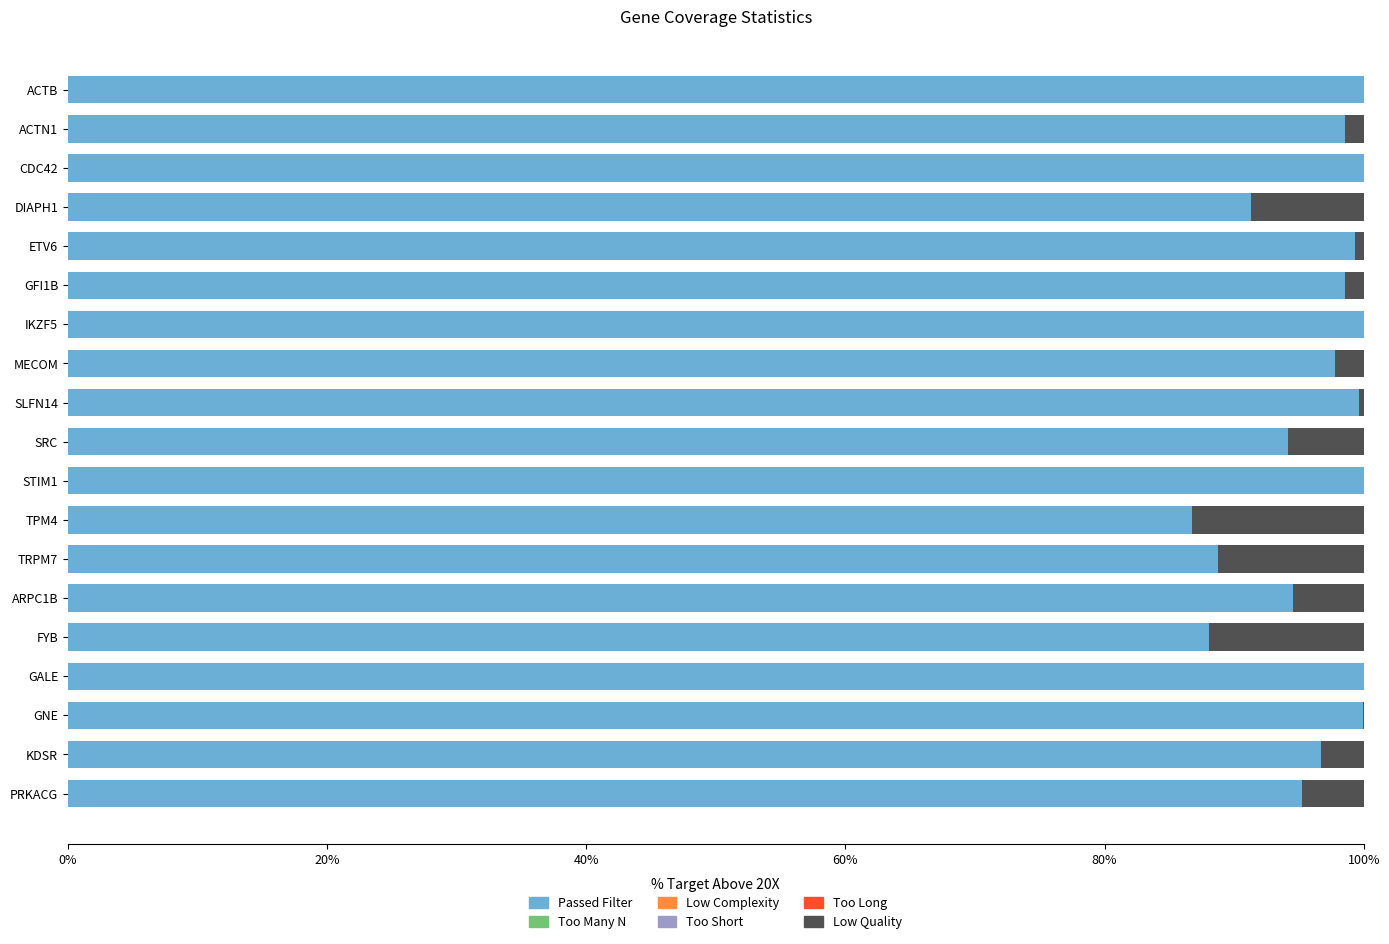

What is the sum of all Passed Filter values?

1829.2